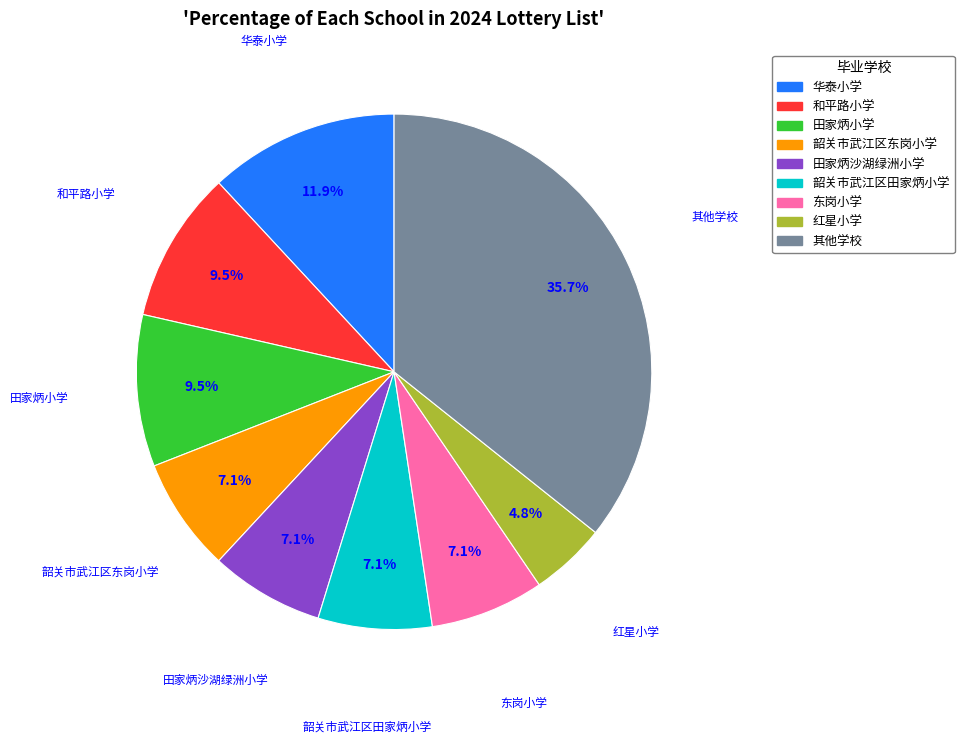

Is there any slice that represents more than half of the pie?

No